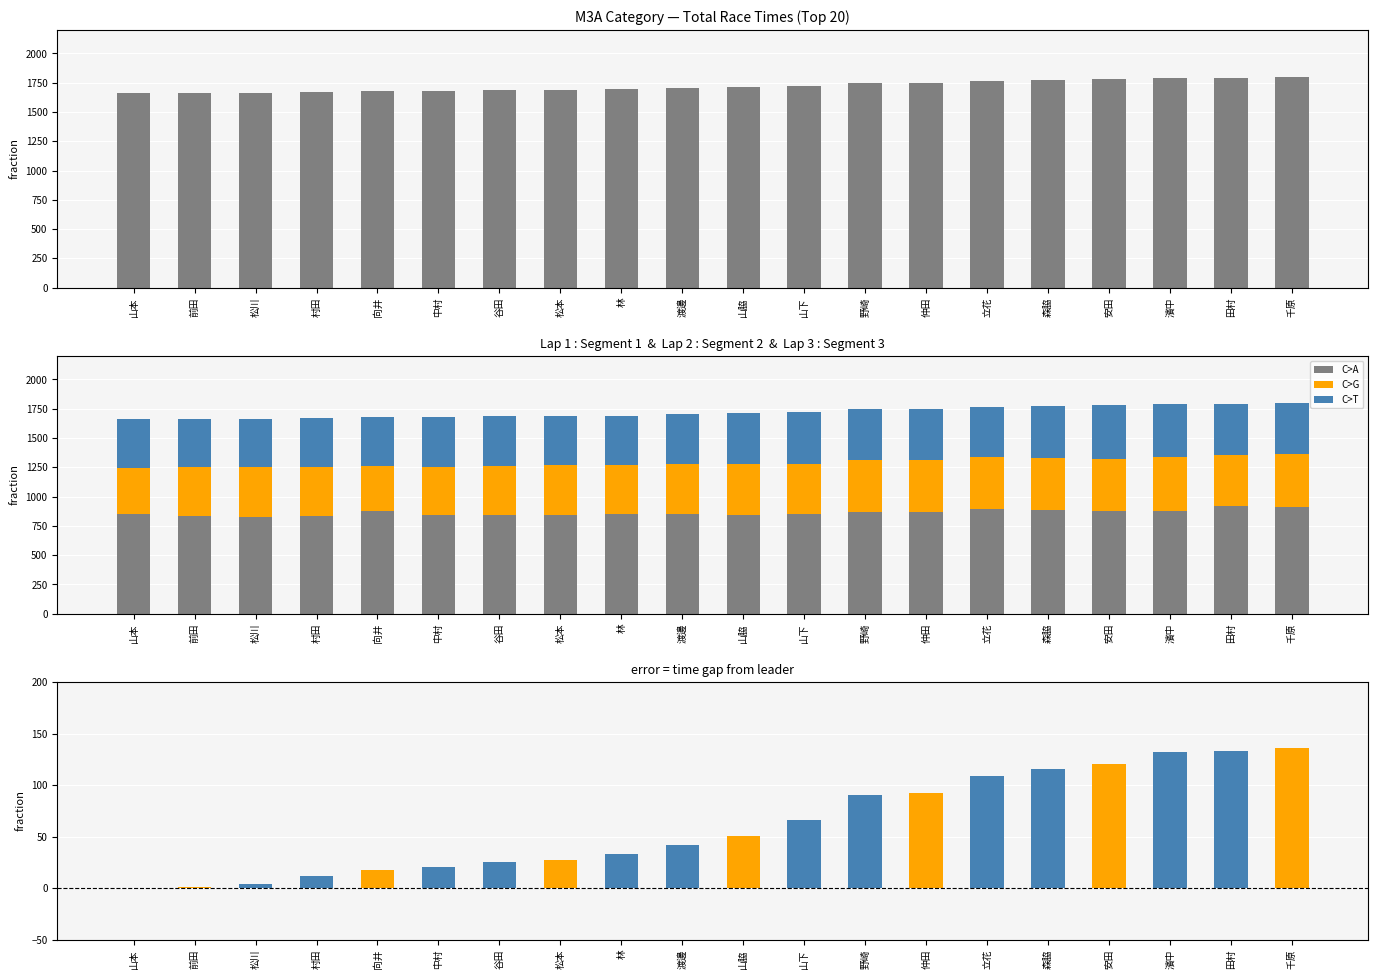

How many bars are there in total?

100